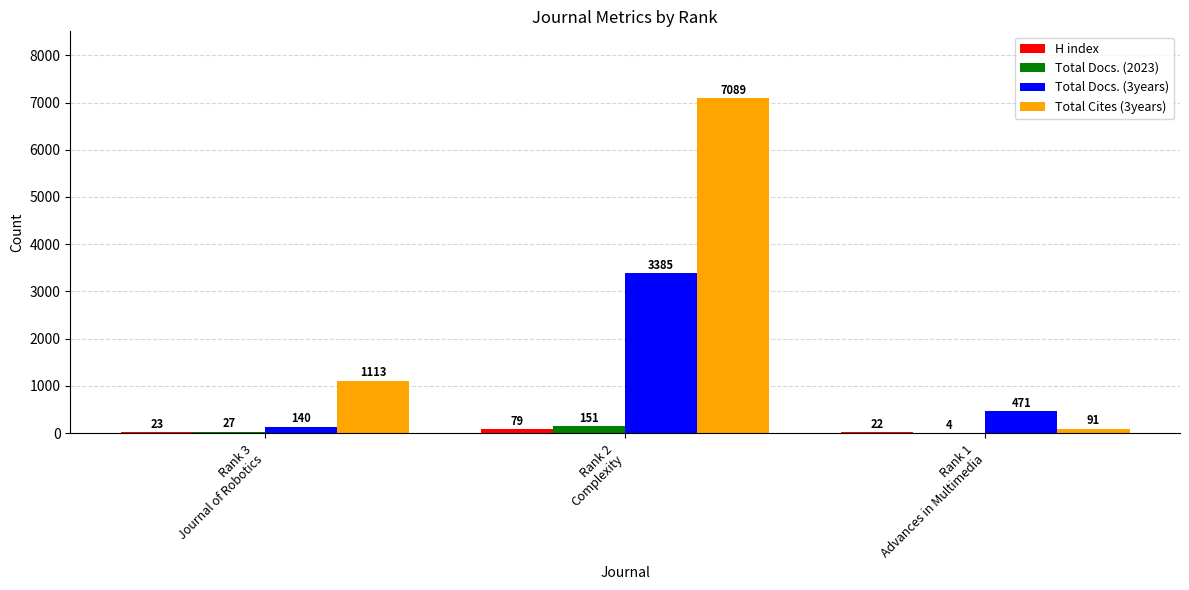

What is the sum of all Total Docs. (3years) values?

3996